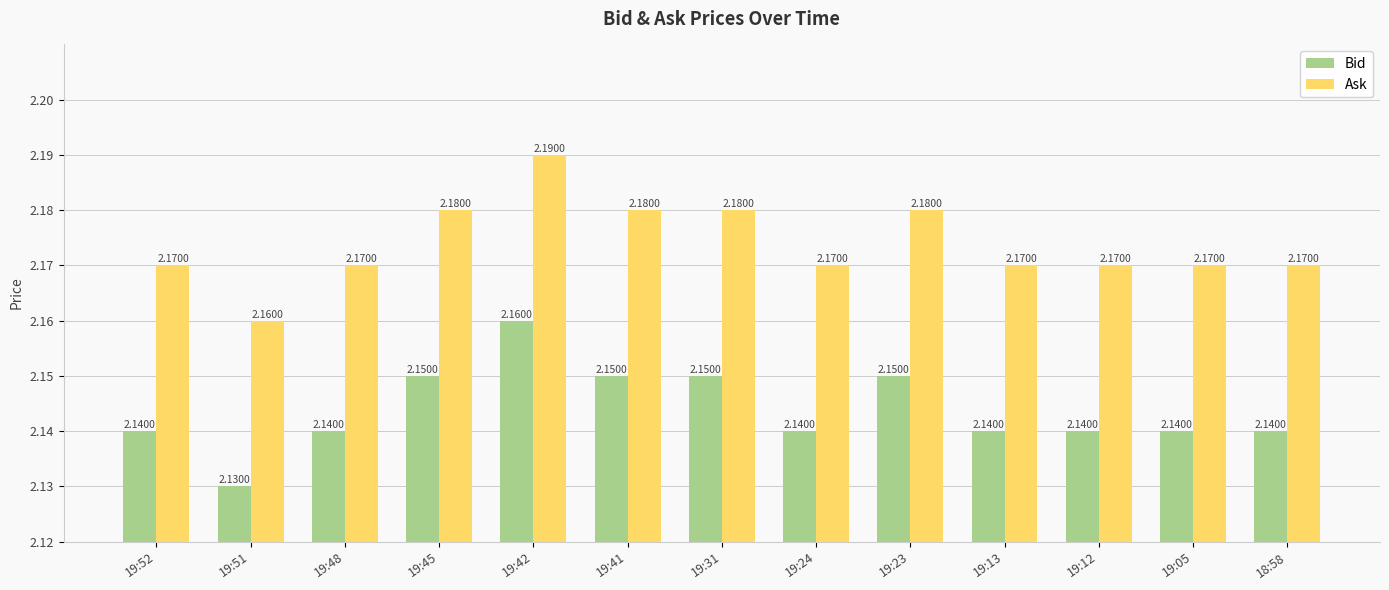

How many bars are there in each group?

2